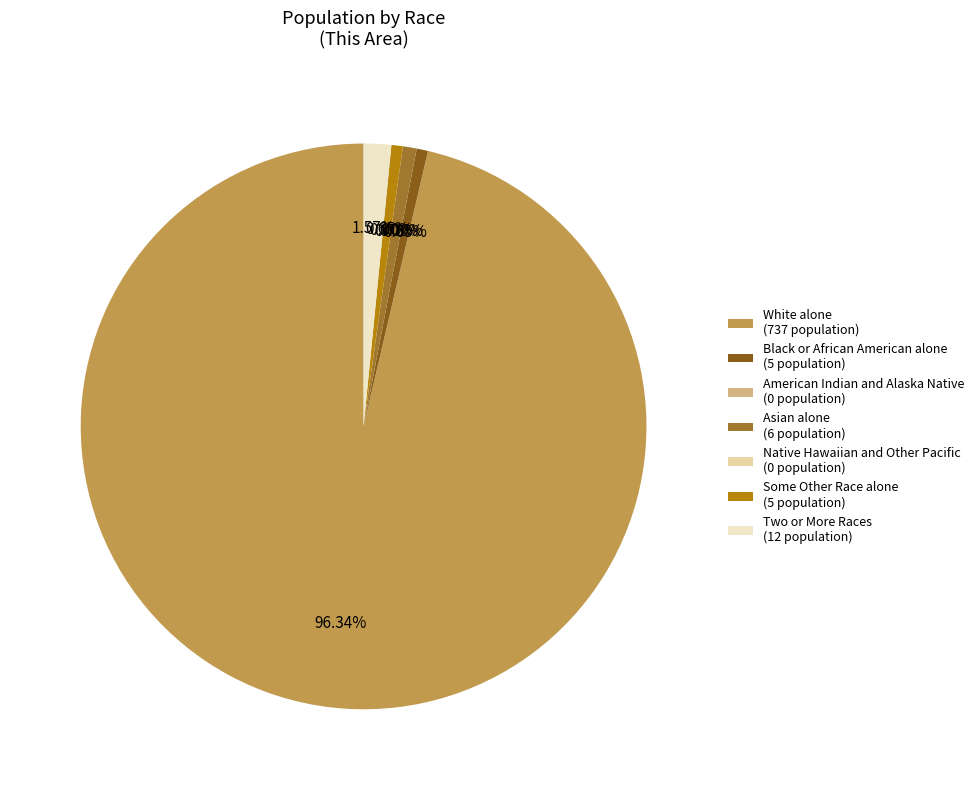

To the nearest percent, what is the combined percentage of Native Hawaiian and Other Pacific and Black or African American alone?

1%